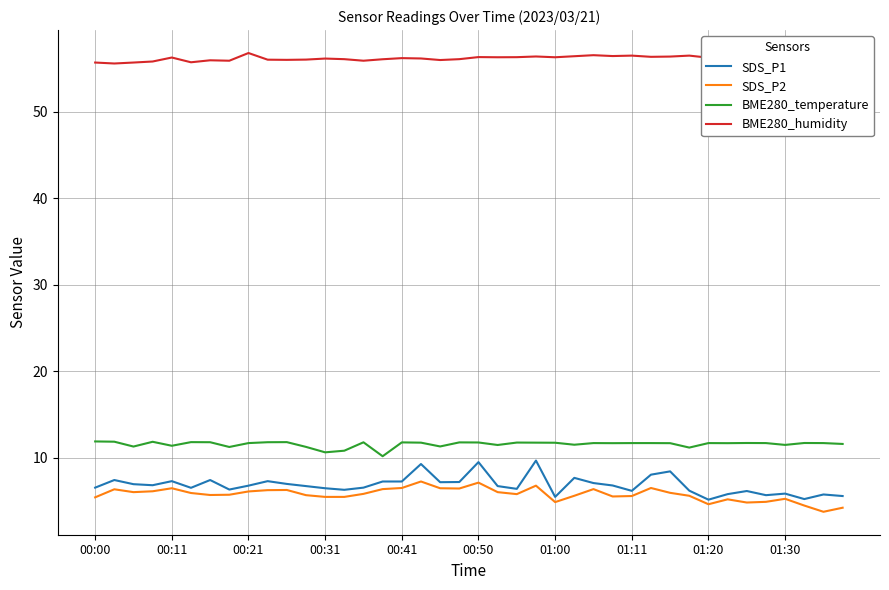

What is the smallest value displayed?

3.8